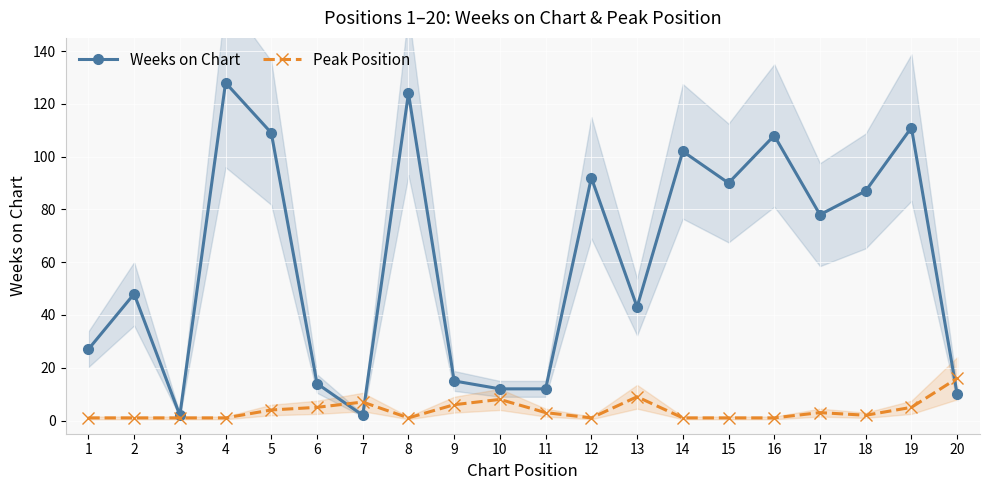

True or false: Peak Position has a value of 7 at 7.

True